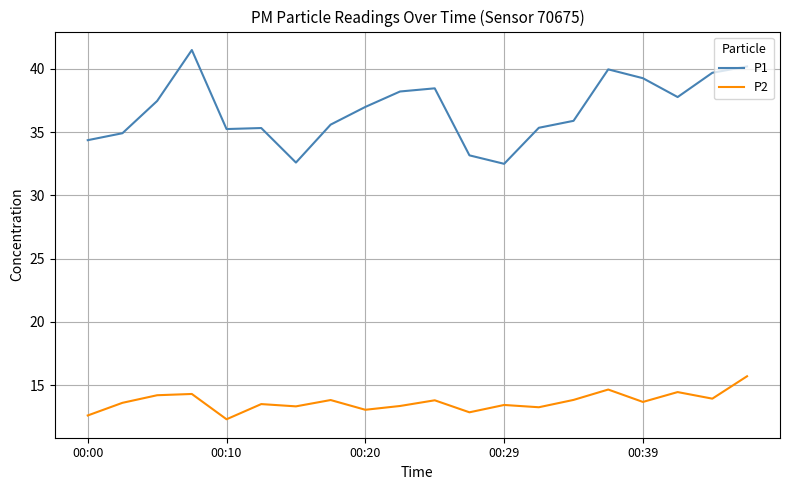

Which series has the largest total across all categories?

P1